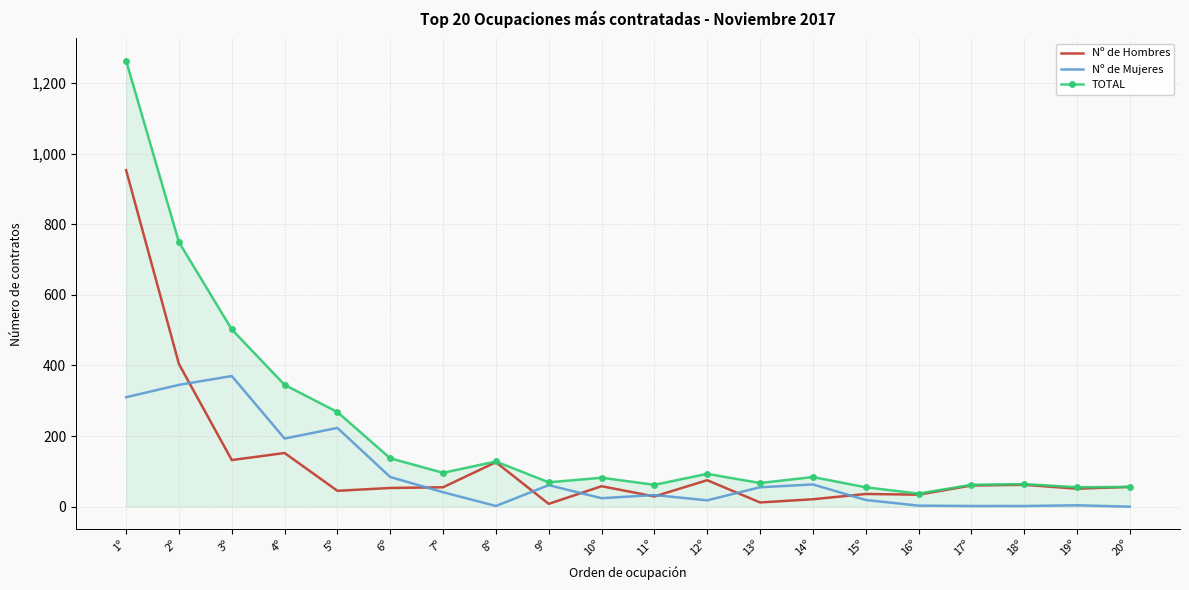

What are all the series names shown in the legend?

Nº de Hombres, Nº de Mujeres, TOTAL